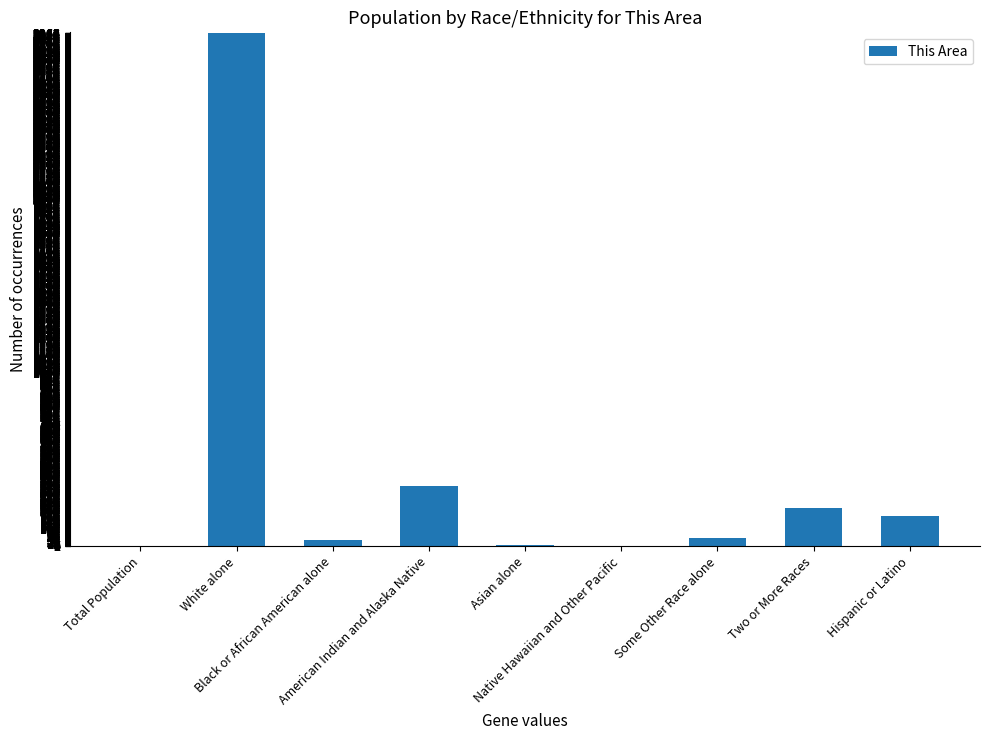

What is the sum of all values?

3800